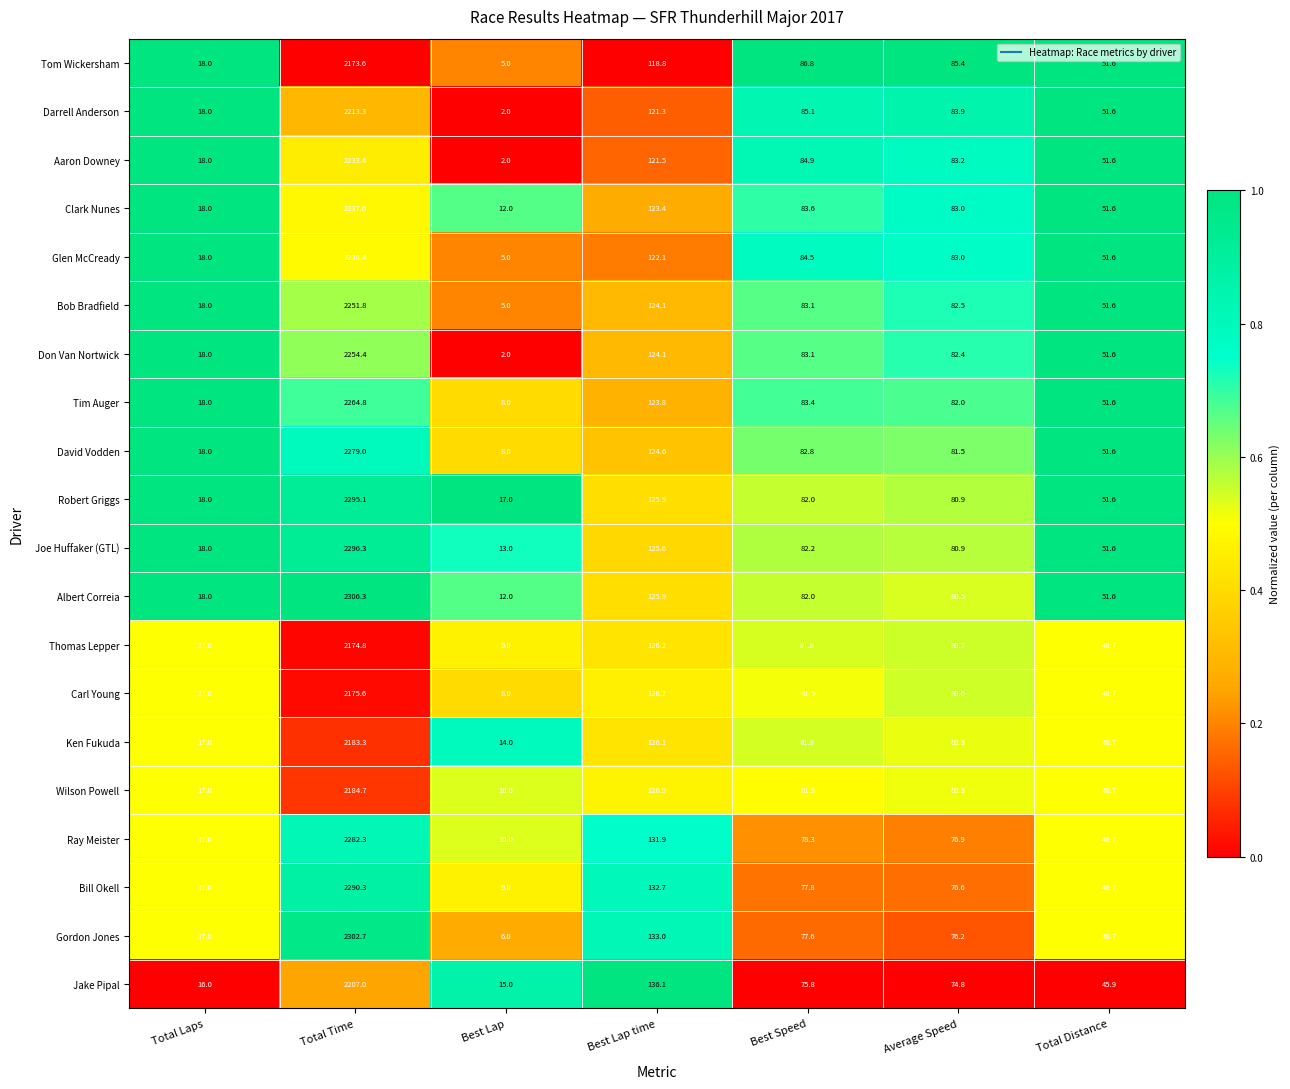

Which series changed the most between Average Speed and Total Distance?

Tom Wickersham